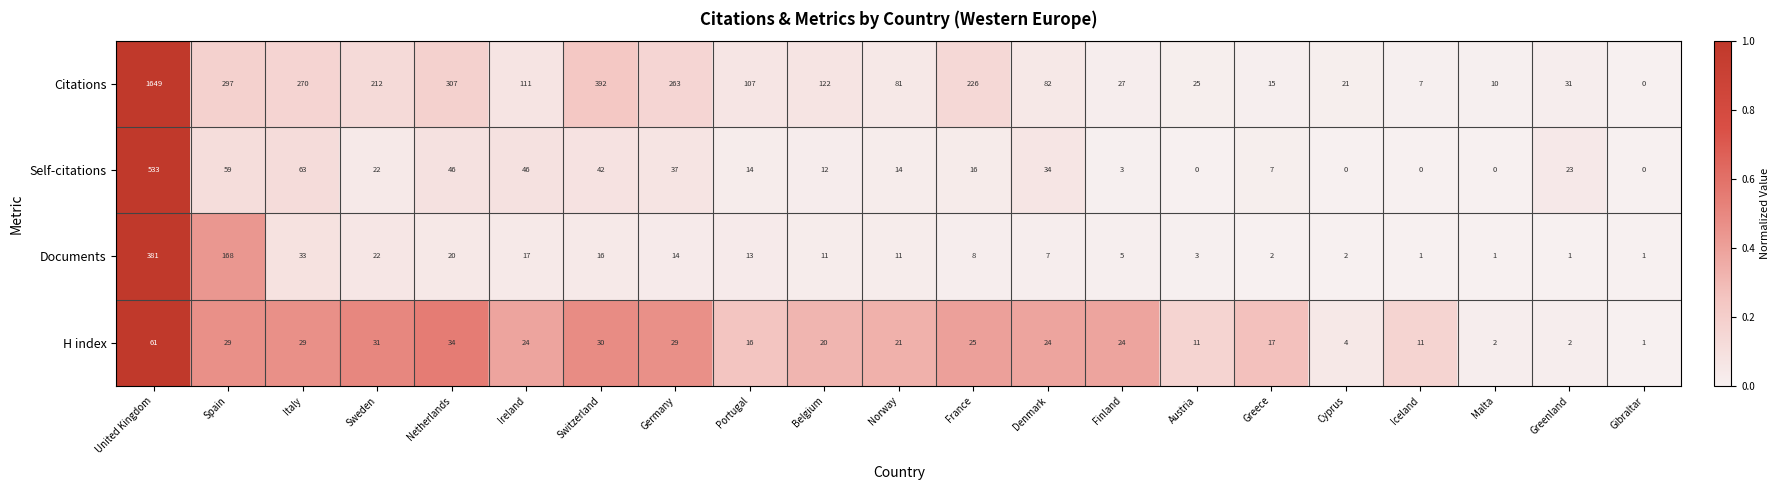

At which category is the sum across all series the highest?

United Kingdom